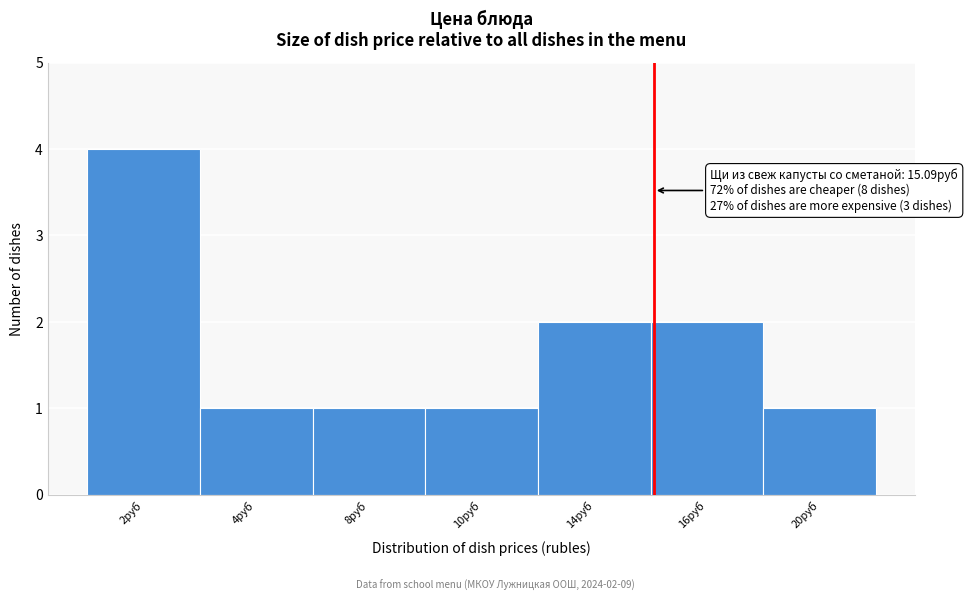

Reading right to left, what are all the values shown in this chart?

1	2	2	1	1	1	4